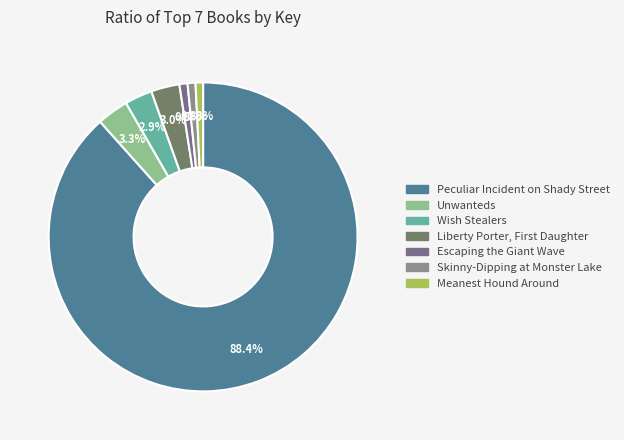

To the nearest percent, what percentage of the pie is Meanest Hound Around?

1%